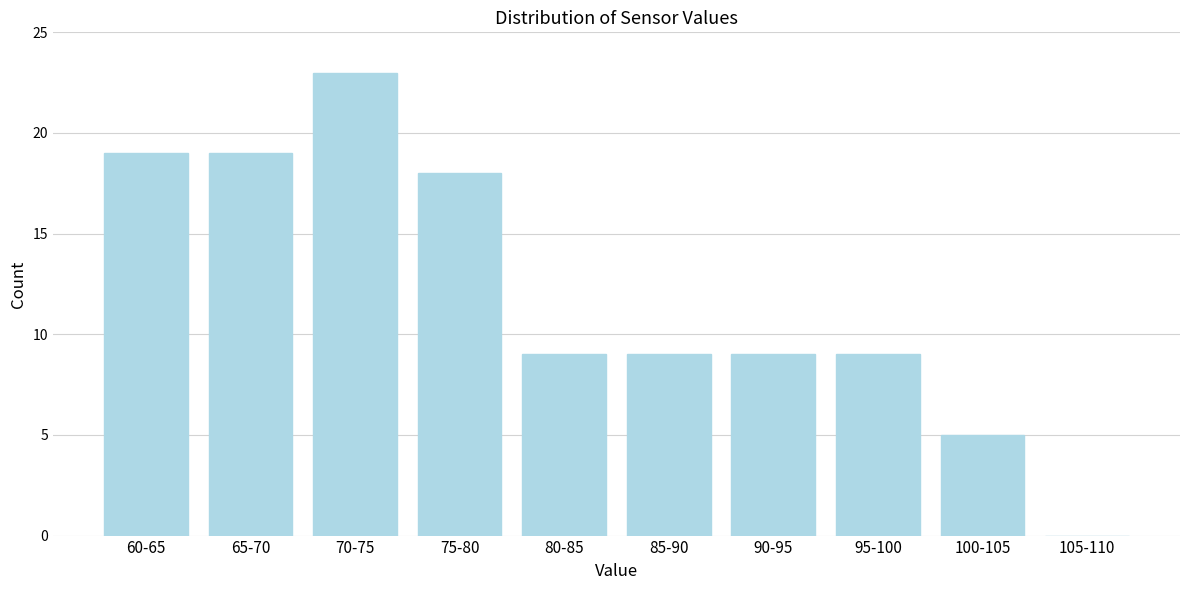

Reading left to right, what are all the values shown in this chart?

60-65=19	65-70=19	70-75=23	75-80=18	80-85=9	85-90=9	90-95=9	95-100=9	100-105=5	105-110=0